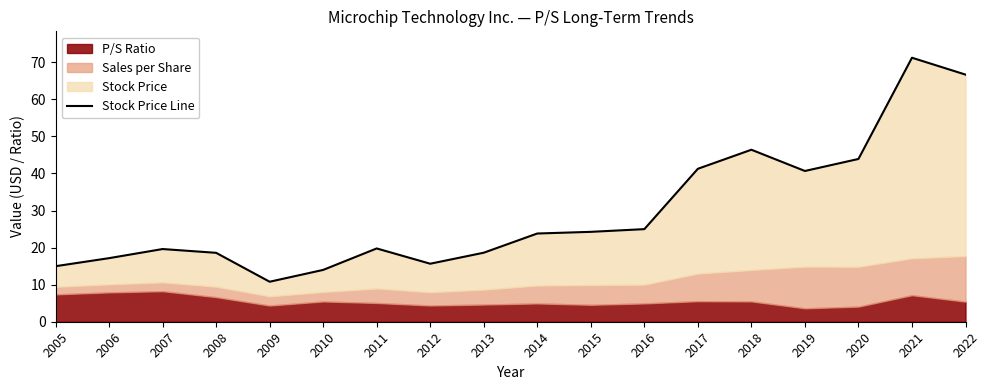

Where does the data first go above 23?

2014